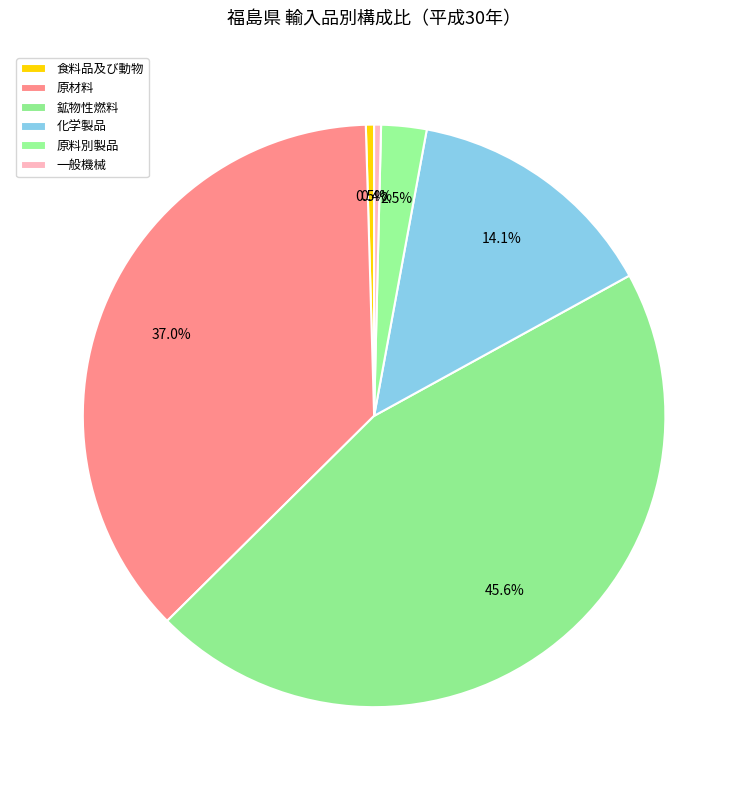

Is it true that 原材料 is 37% of the pie?

True